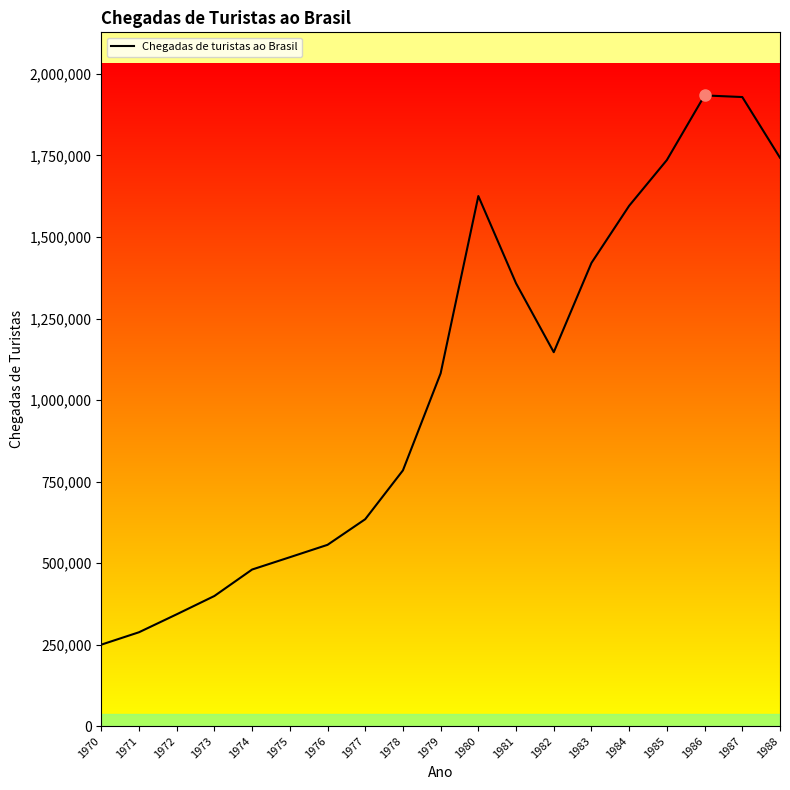

How many interior local valleys (lower than both neighbors) does the data have?

1